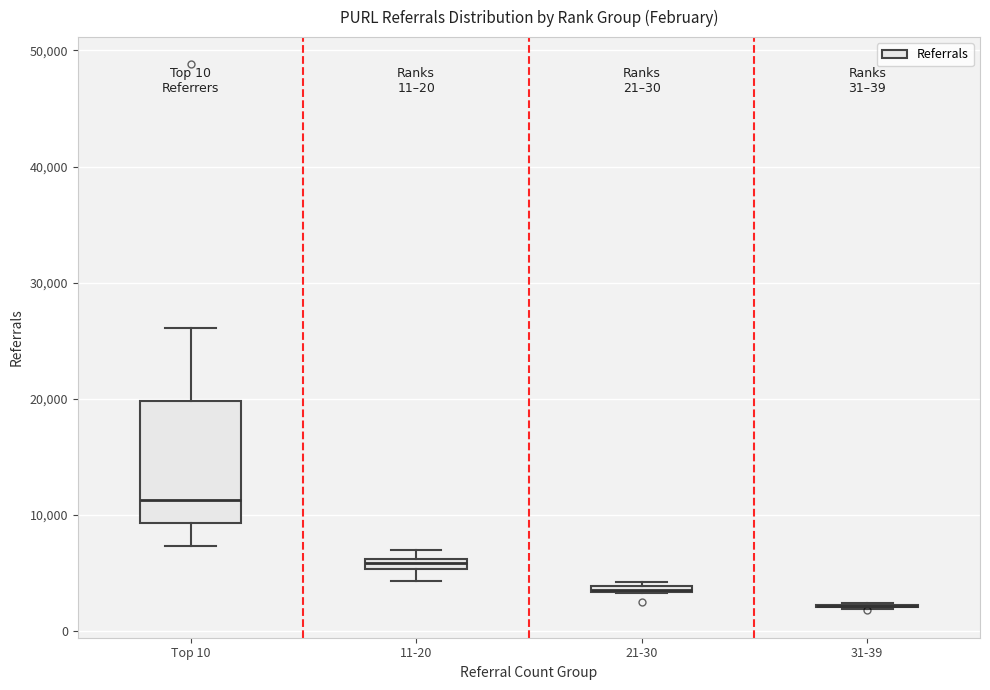

Comparing the boxes themselves (not the whiskers), which one is the tallest?

Top 10